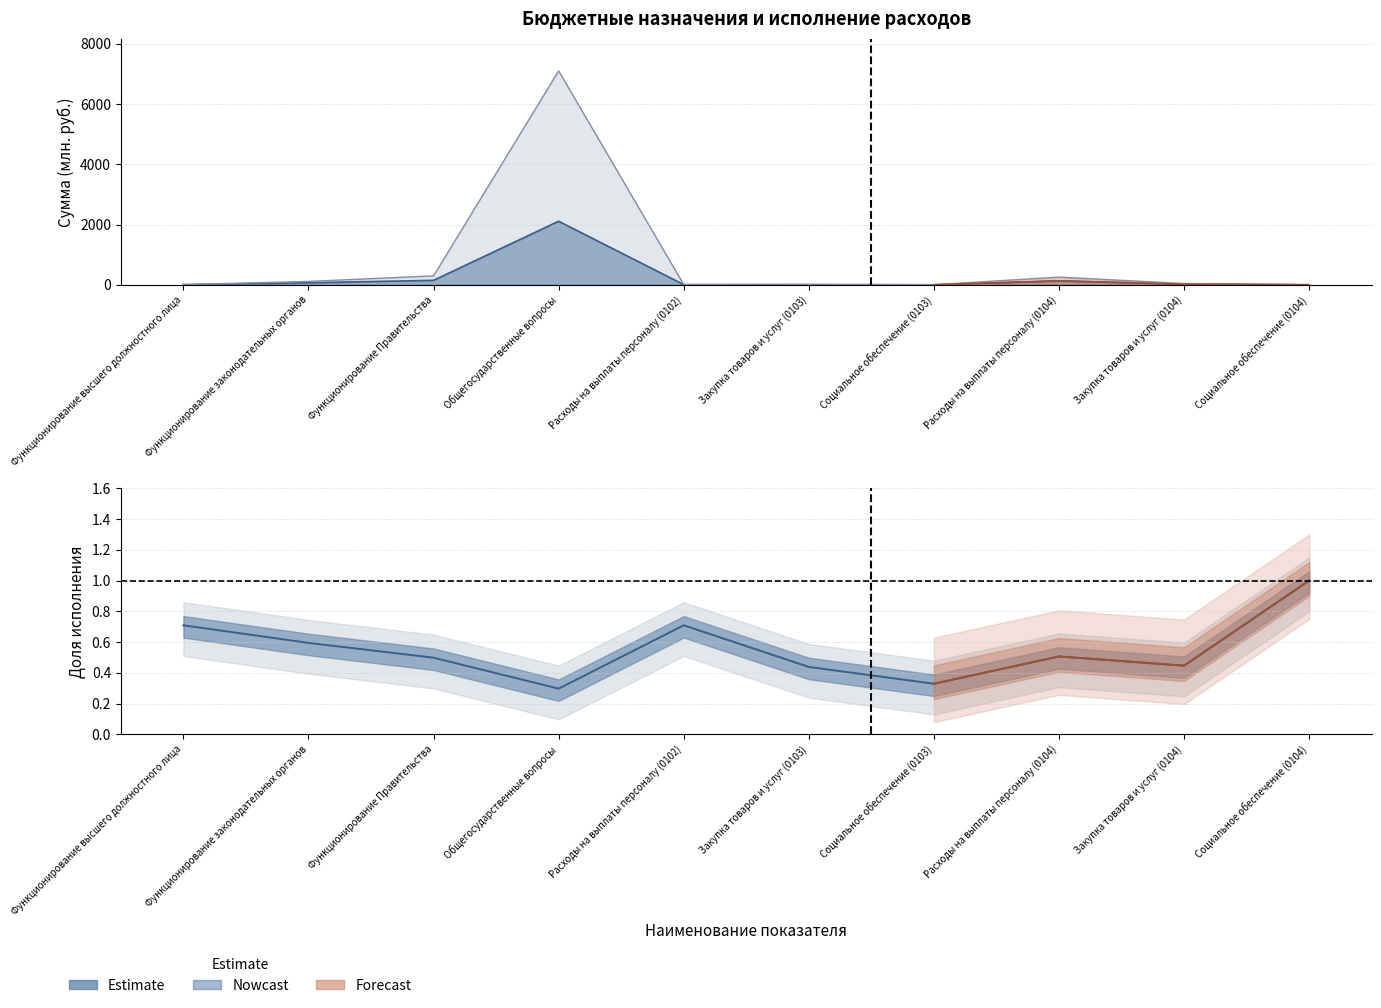

In Исполнено (консолид.), how many points are higher than both neighbors (excluding endpoints)?

2